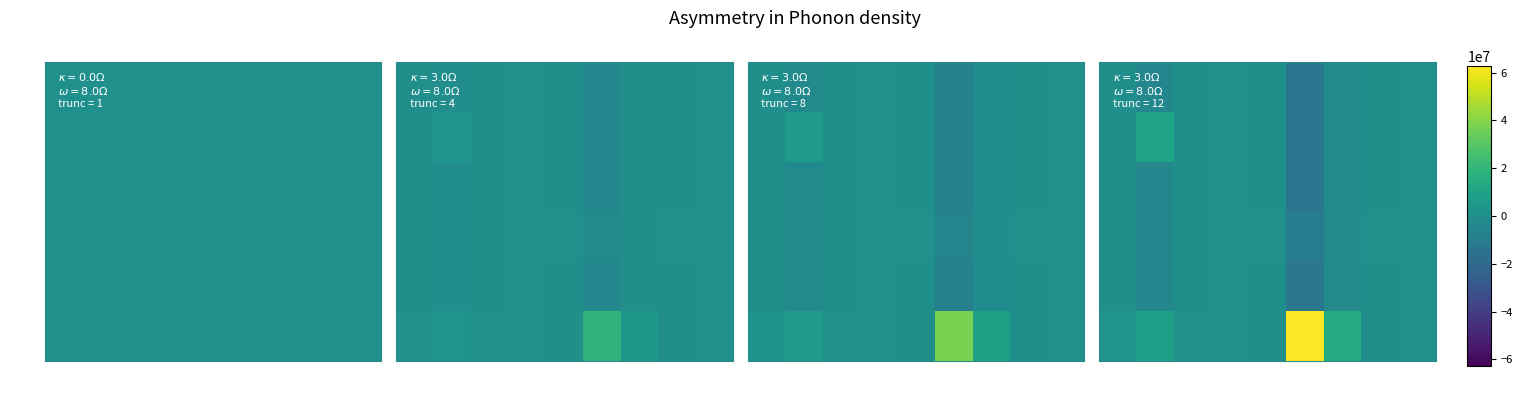

What is the maximum value for 2?

147420.1